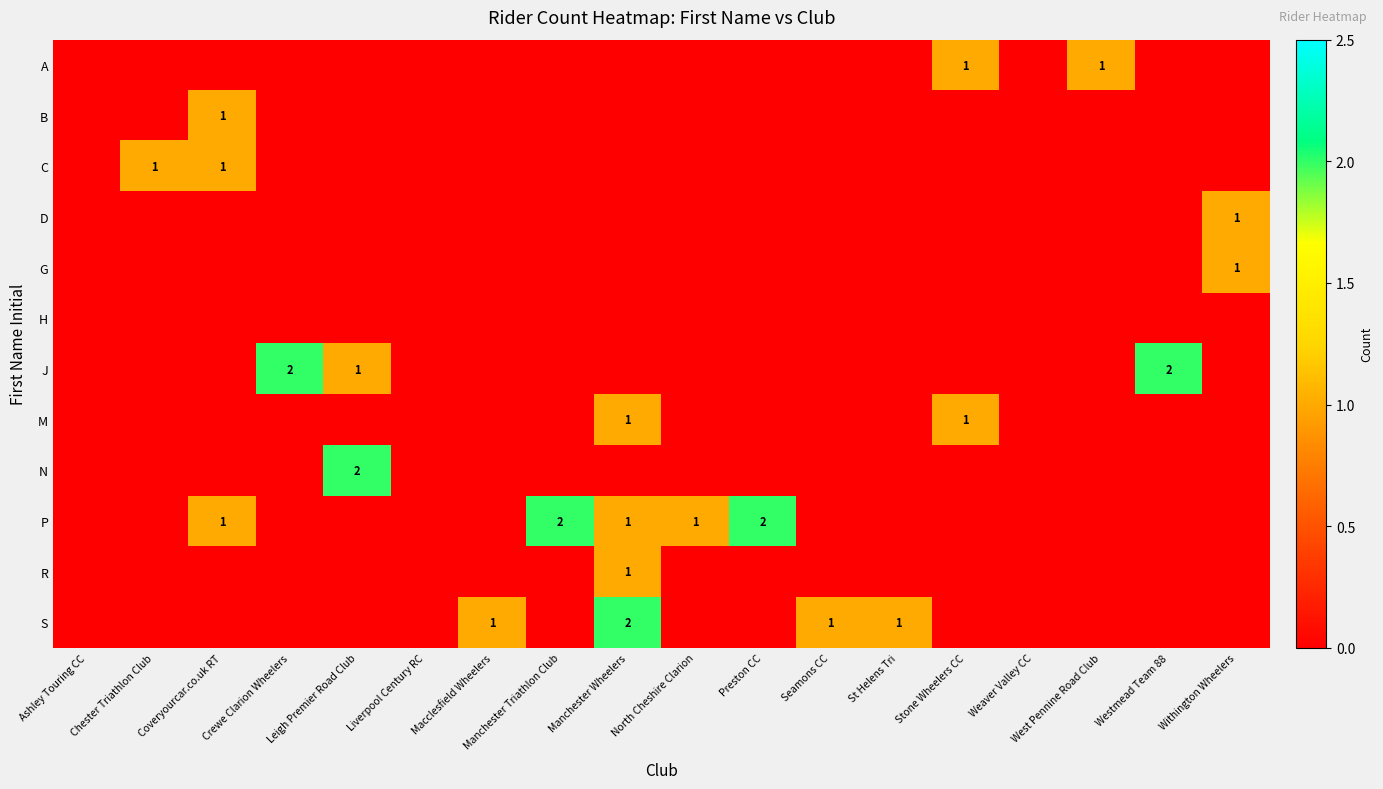

Which series has the largest total across all categories?

P